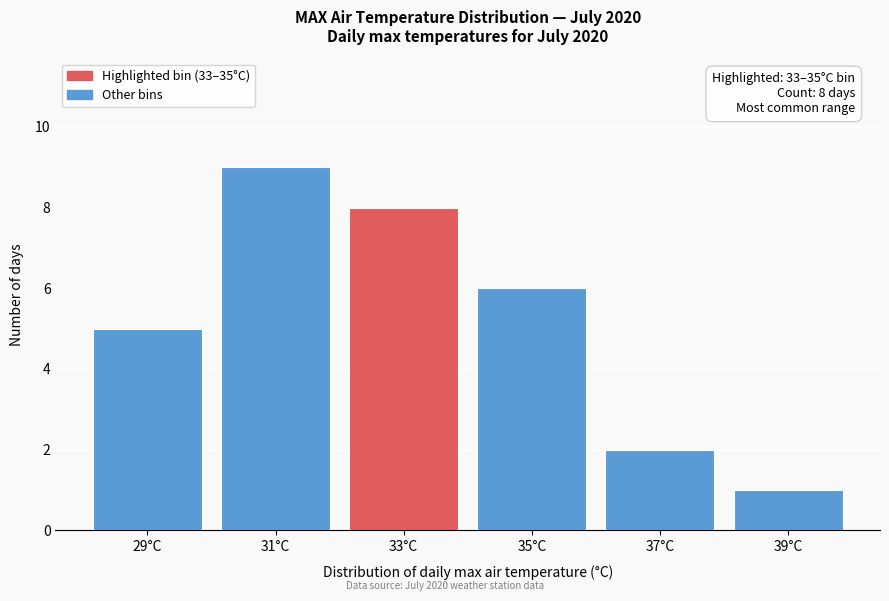

Reading left to right, list all the values displayed in this chart.

29°C=5	31°C=9	33°C=8	35°C=6	37°C=2	39°C=1